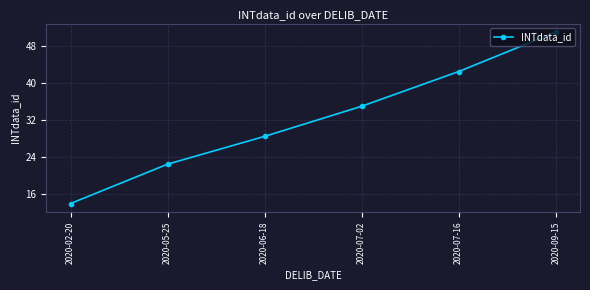

Rank the categories by value from lowest to highest.

2020-02-20, 2020-05-25, 2020-06-18, 2020-07-02, 2020-07-16, 2020-09-15